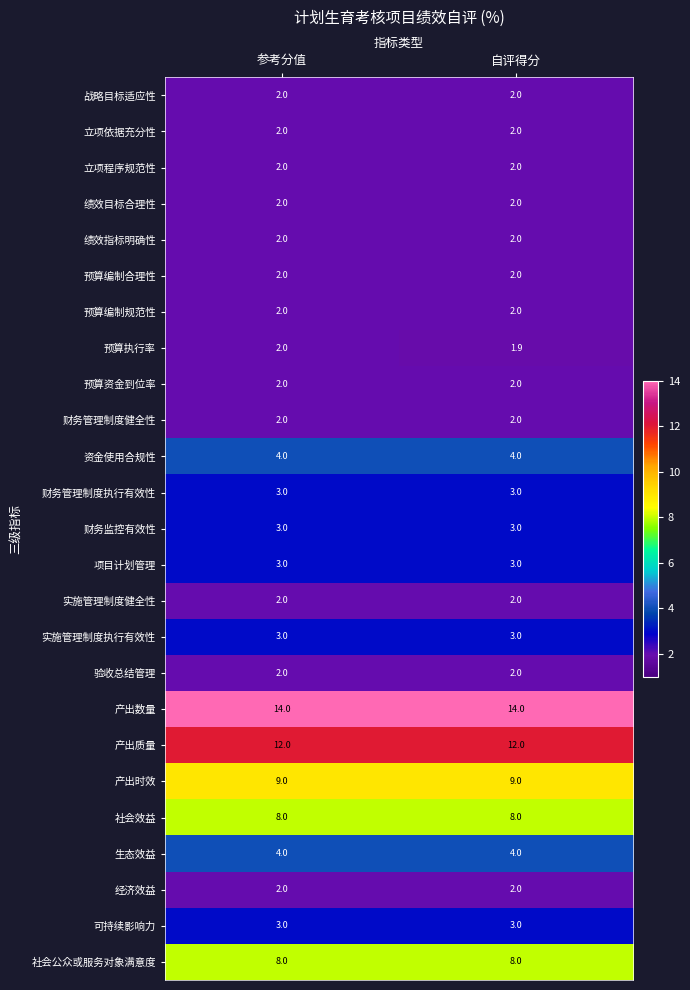

Which series has the largest total across all categories?

产出数量